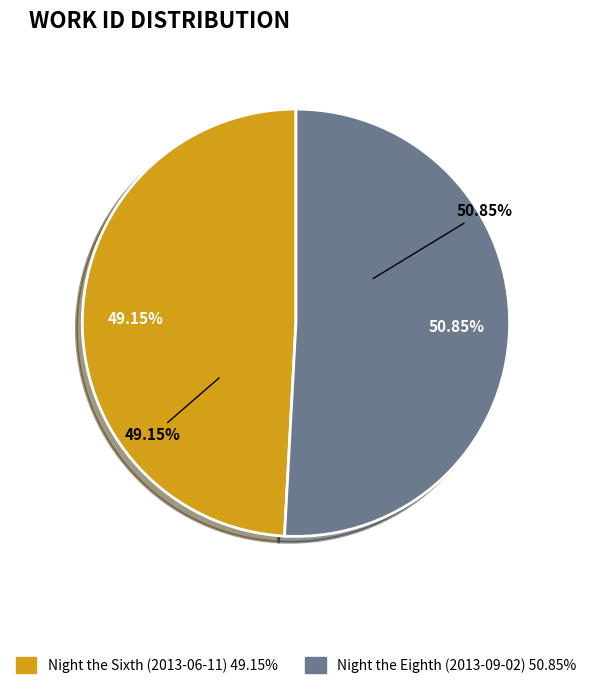

Rank the categories by value from highest to lowest.

Night the Eighth (2013-09-02), Night the Sixth (2013-06-11)